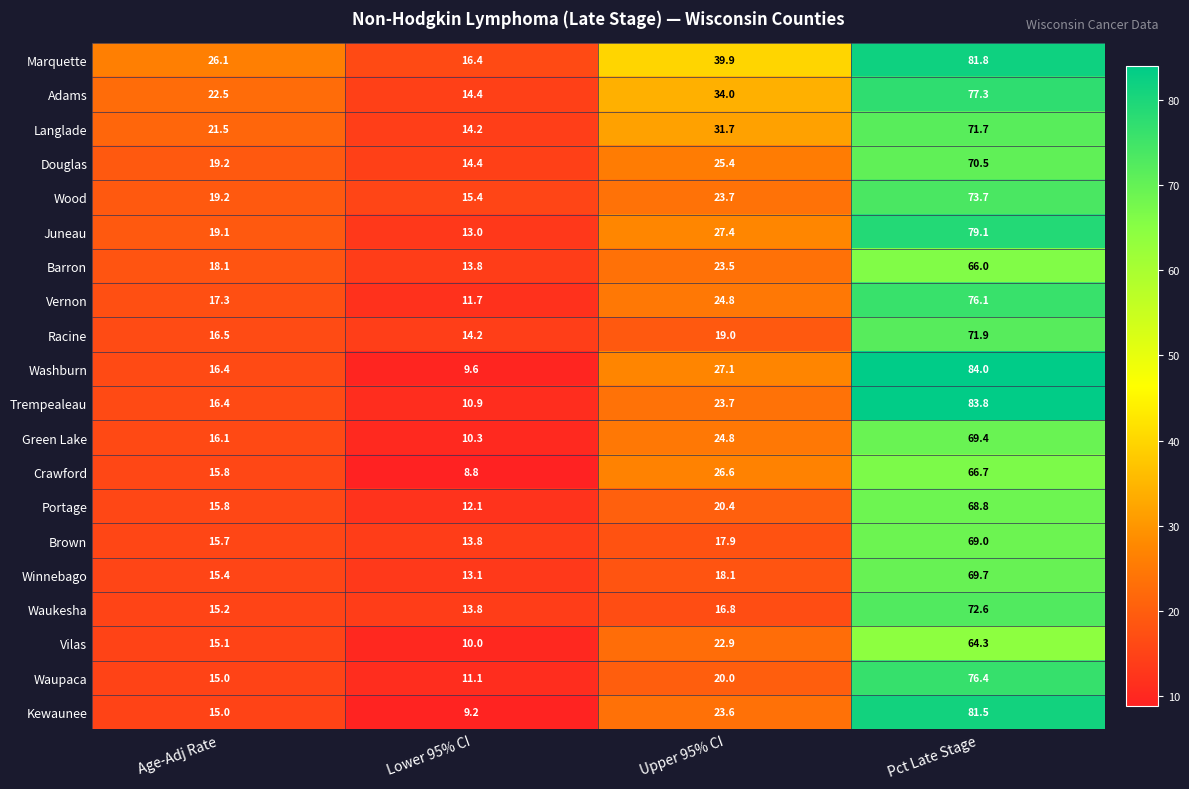

Which series has the largest total across all categories?

Marquette